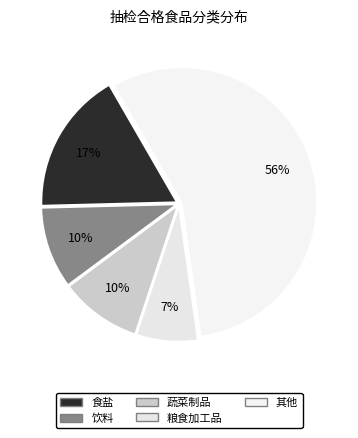

Count the number of slices in the pie.

5